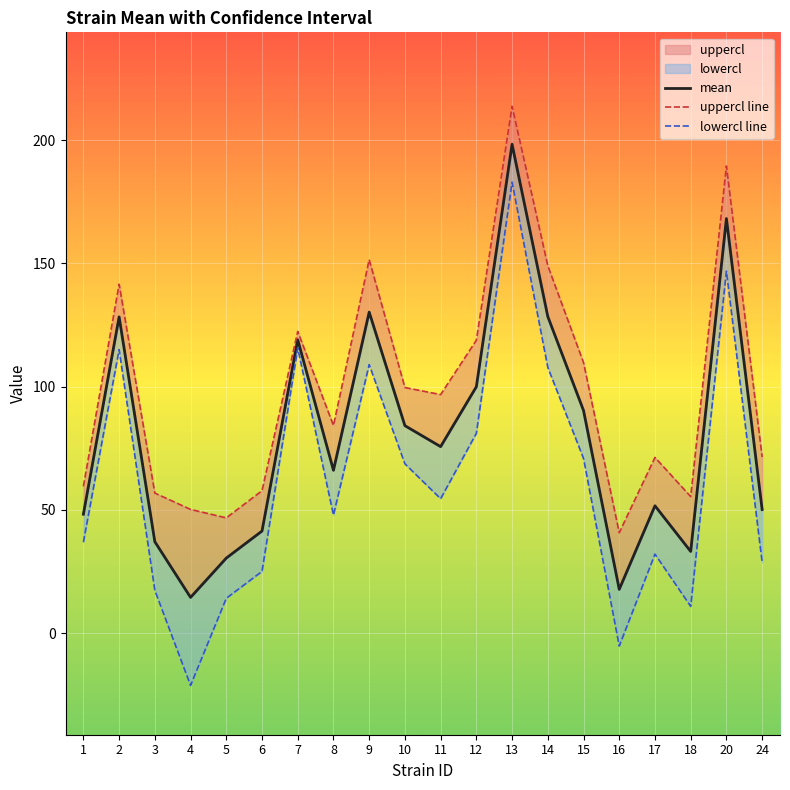

Which has a higher value, 15 or 16?

15